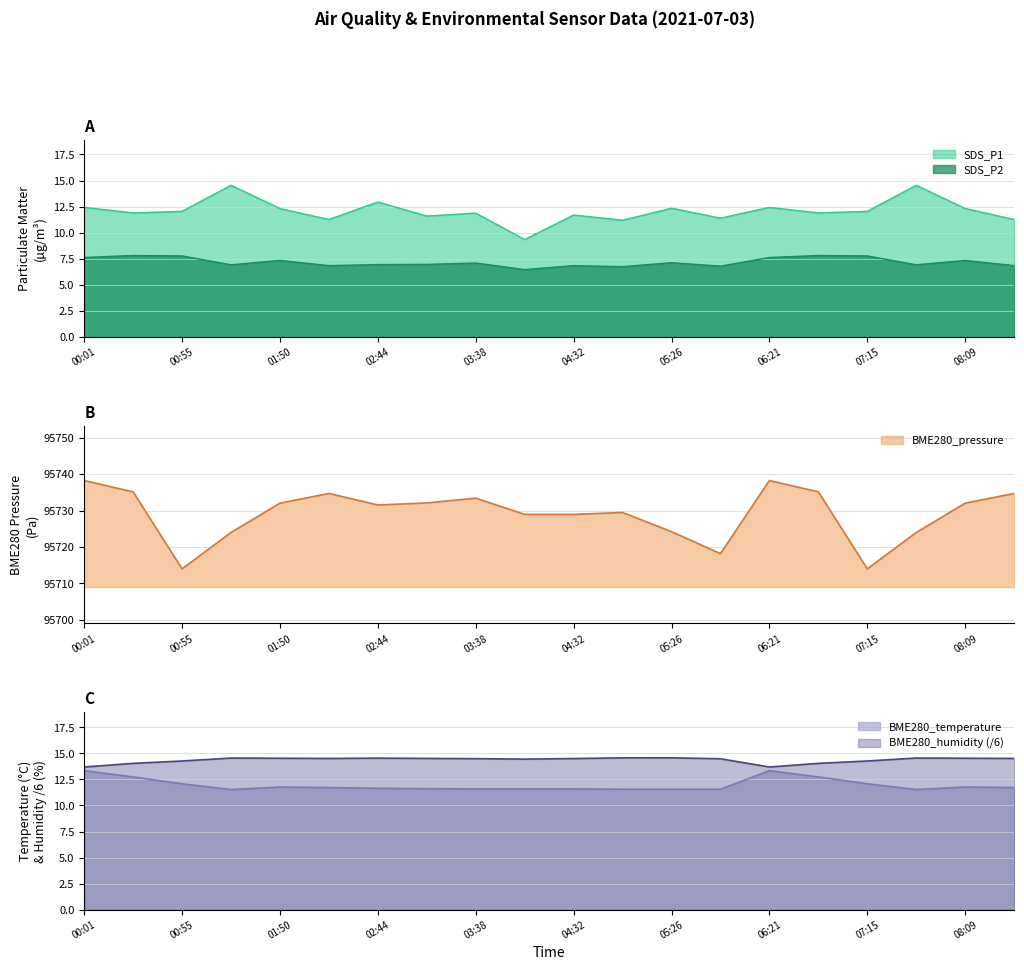

What are all the series names shown in the legend?

SDS_P1, SDS_P2, BME280_temperature, BME280_humidity, BME280_pressure